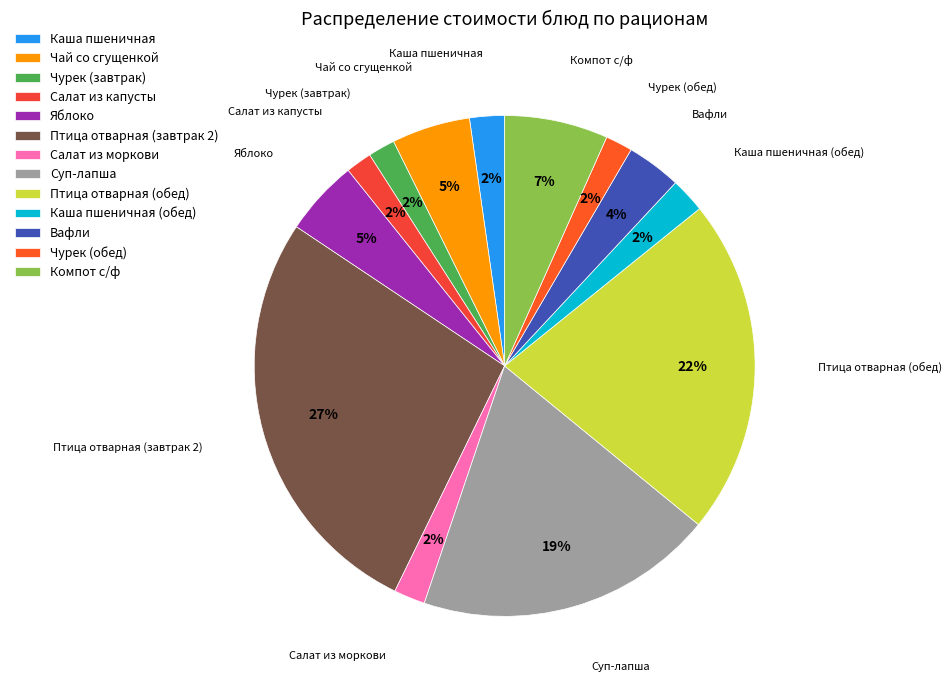

Combined, do Компот с/ф and Каша пшеничная (обед) account for over 50%?

No